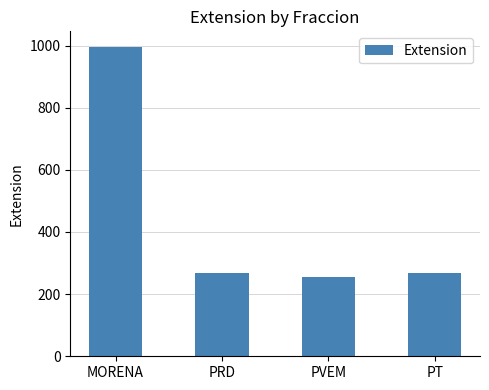

What is the value of the 4th bar from the left?

269